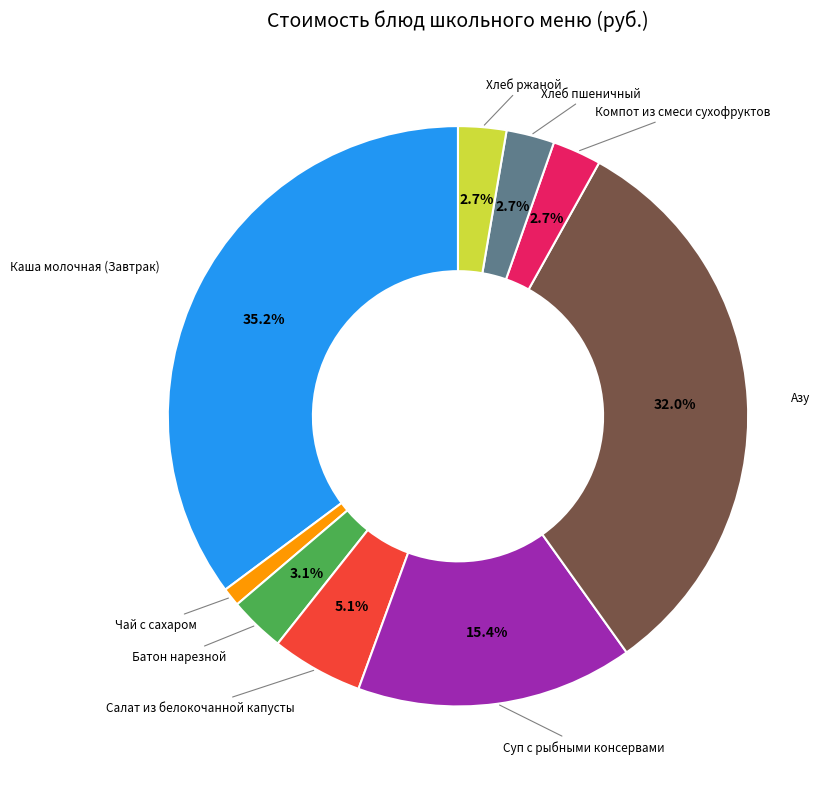

Does any single category account for the majority?

No